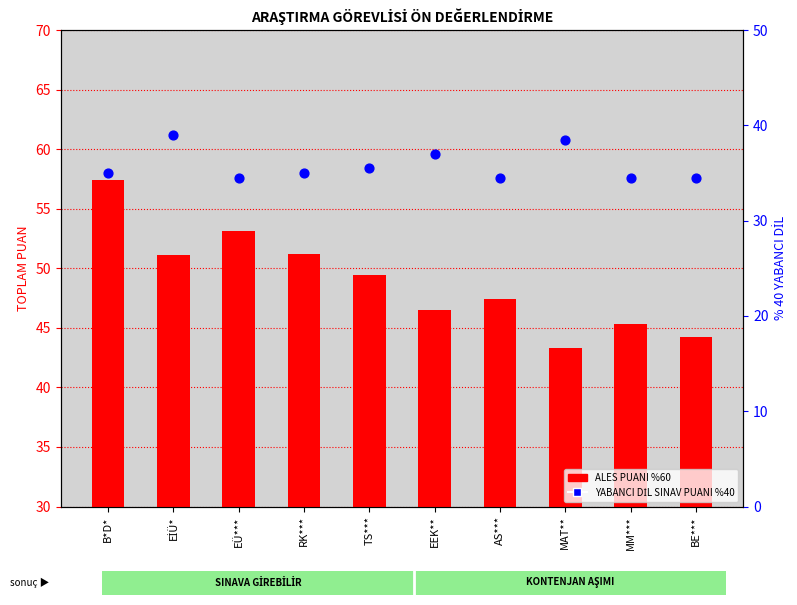

At how many categories does at least one series exceed 50?

4